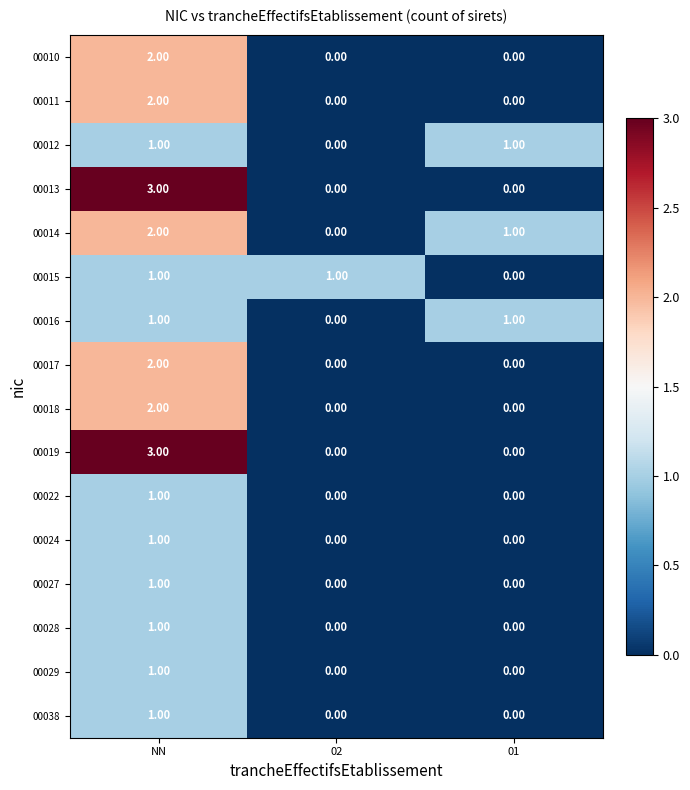

What is the greatest value displayed?

3